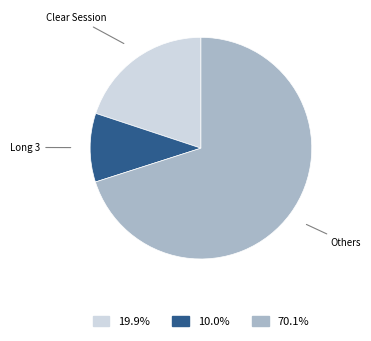

Does any single category account for the majority?

Yes